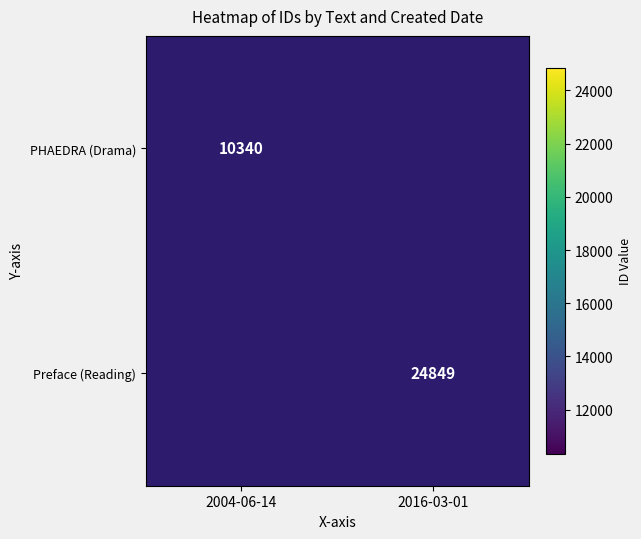

What is the maximum value shown in the chart?

24849.0